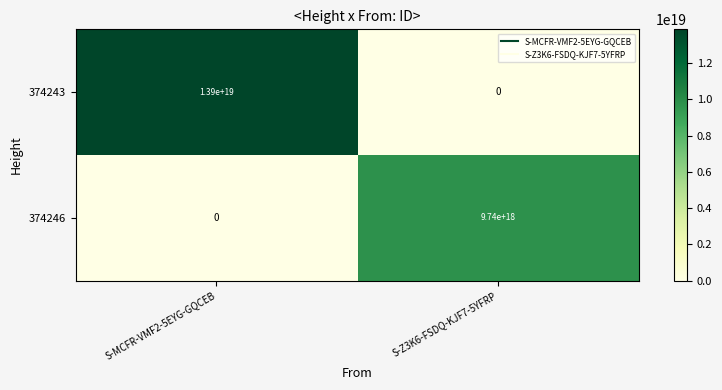

Which series has the widest spread of values?

374243